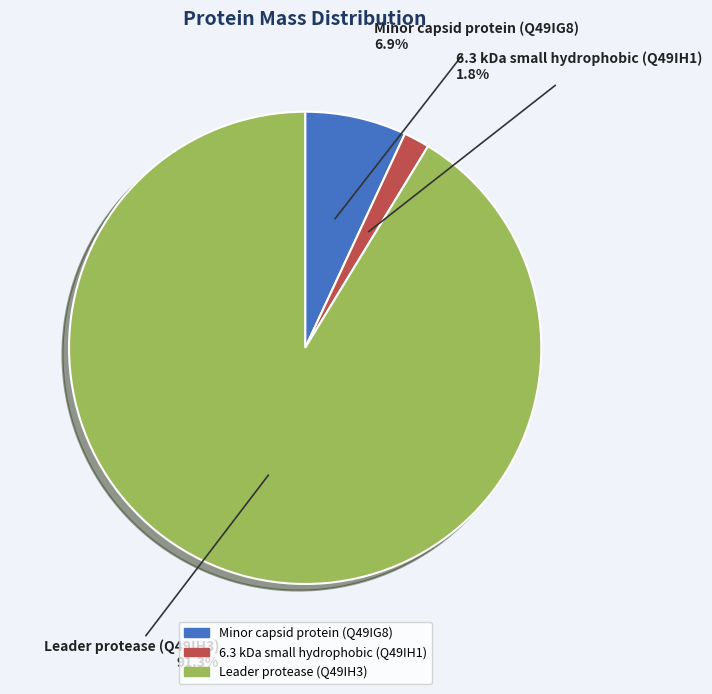

What is the smallest slice in the pie chart?

6.3 kDa small hydrophobic (Q49IH1)